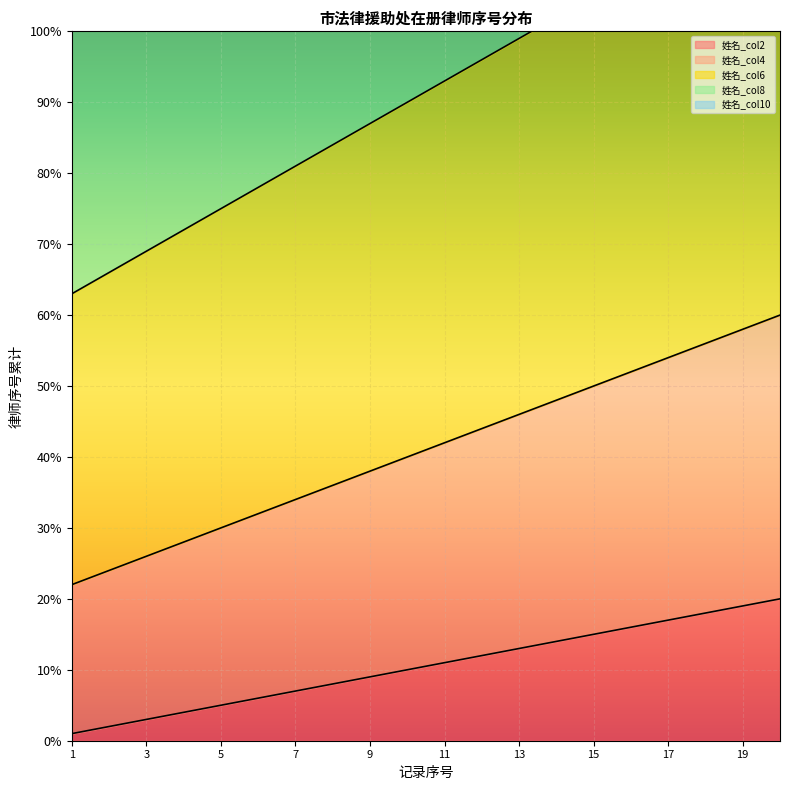

How many values in the 姓名_col10 series exceed 255?

9